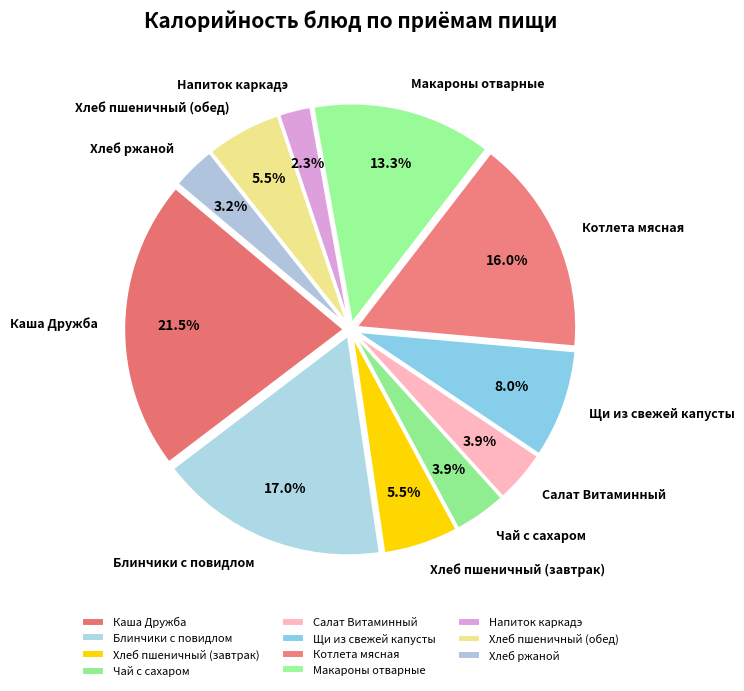

How many segments does this pie chart have?

11